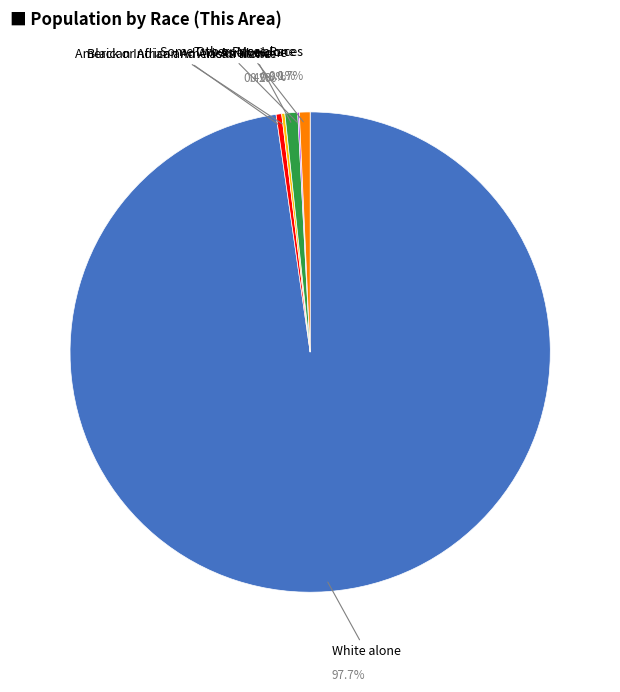

To the nearest percent, what is the combined percentage of Two or More Races and White alone?

98%